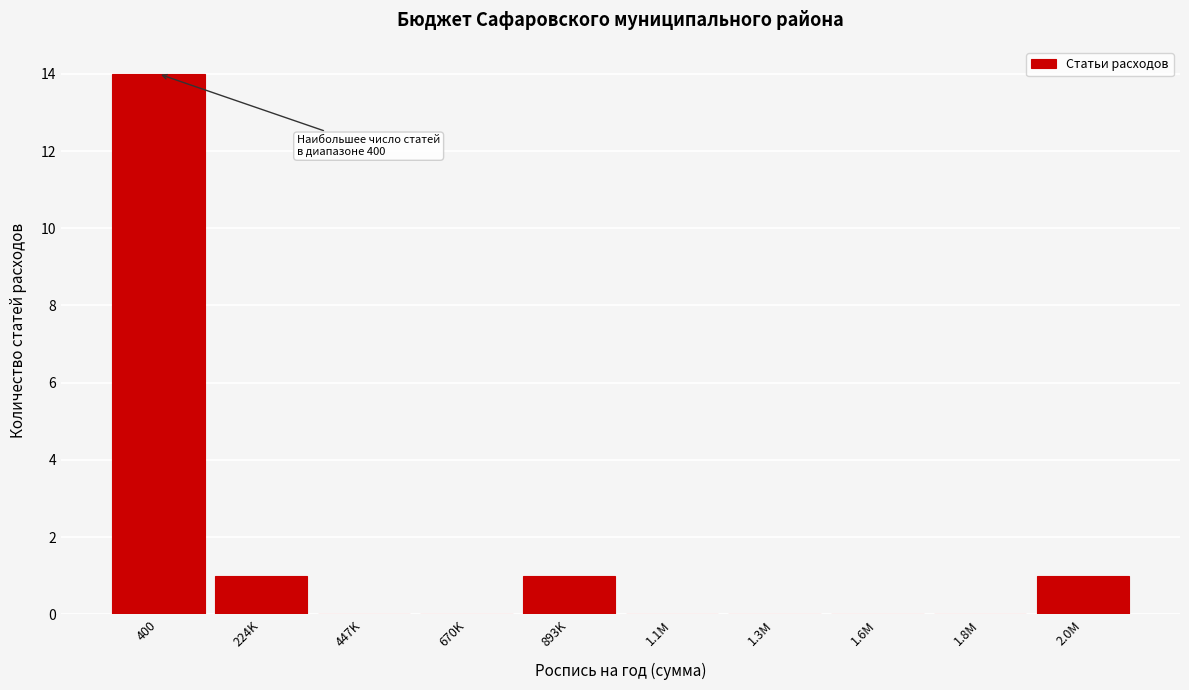

Reading right to left, what are all the values shown in this chart?

2.0M=1	1.8M=0	1.6M=0	1.3M=0	1.1M=0	893K=1	670K=0	447K=0	224K=1	400=14